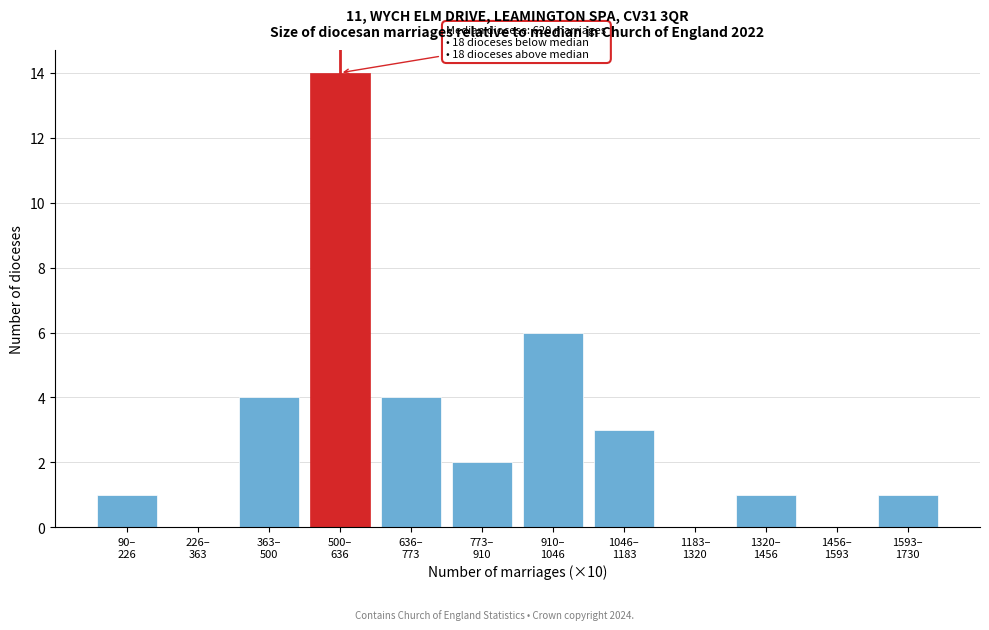

What is the sum of all values?

36